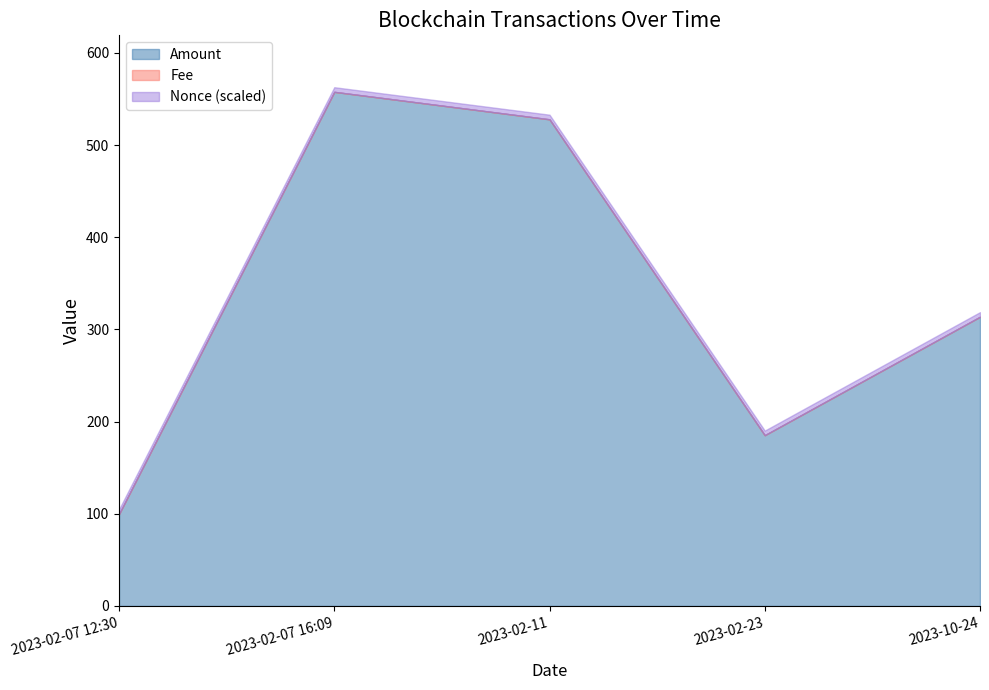

Is it true that Fee equals 0.0 at 2023-02-07 12:30?

True